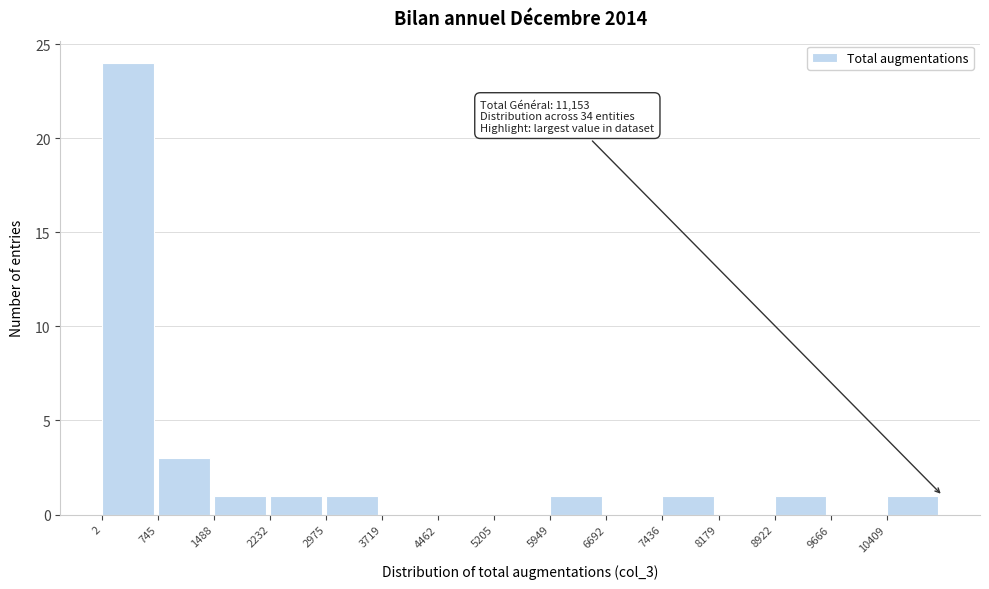

Over which range of the x-axis is the bar tallest?

0 to 700